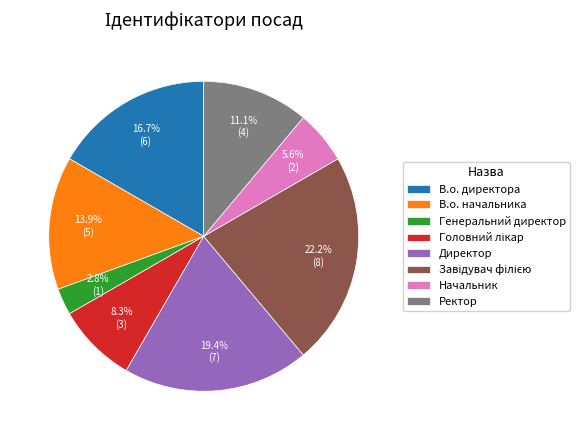

How many slices are in this pie chart?

8